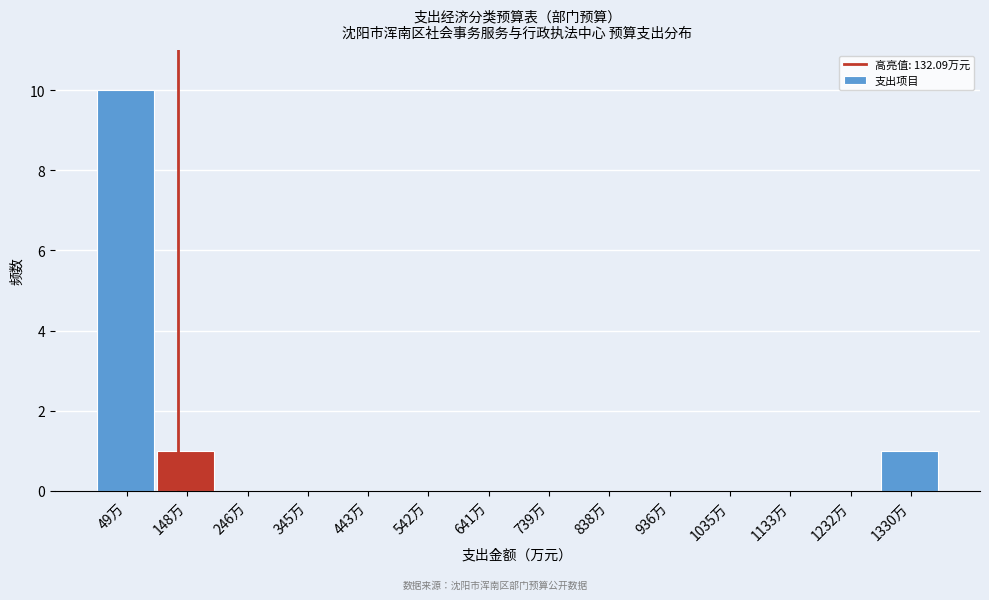

Reading left to right, transcribe this chart: for each bar, give the range it covers on the x-axis and its height. Neither the bar edges nor the heights are printed on the chart, so give them approximately, as read against the axes.

0 to 100: 10
100 to 200: 1
200 to 300: 0
300 to 390: 0
390 to 490: 0
490 to 590: 0
590 to 690: 0
690 to 790: 0
790 to 890: 0
890 to 990: 0
990 to 1080: 0
1080 to 1180: 0
1180 to 1280: 0
1280 to 1380: 1